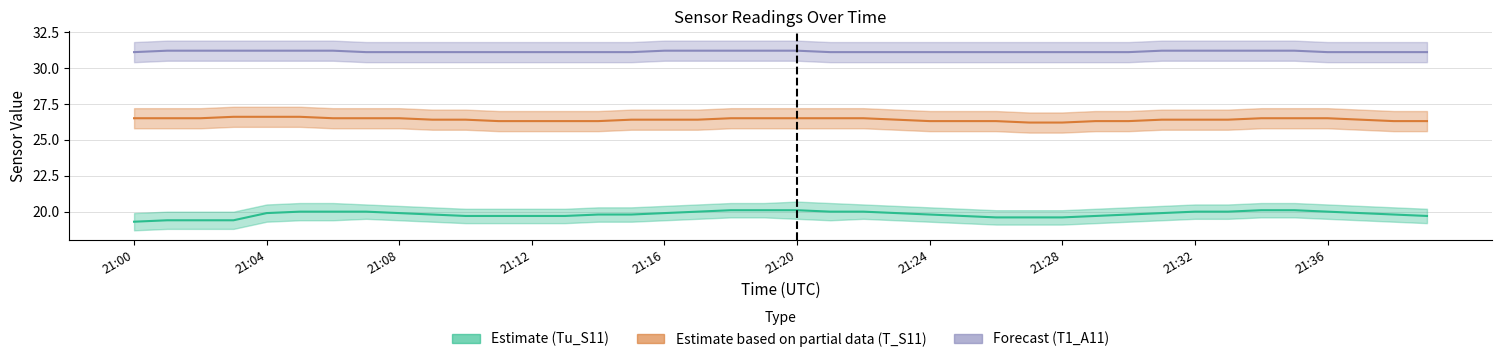

Rank the series at 21:30 from highest to lowest value.

T1_A11, T_S11, Tu_S11